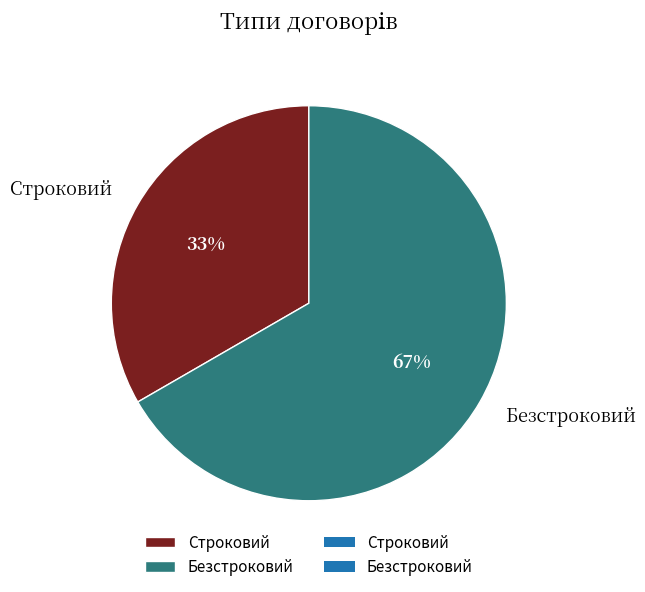

Combined, do Безстроковий and Строковий account for over 50%?

Yes